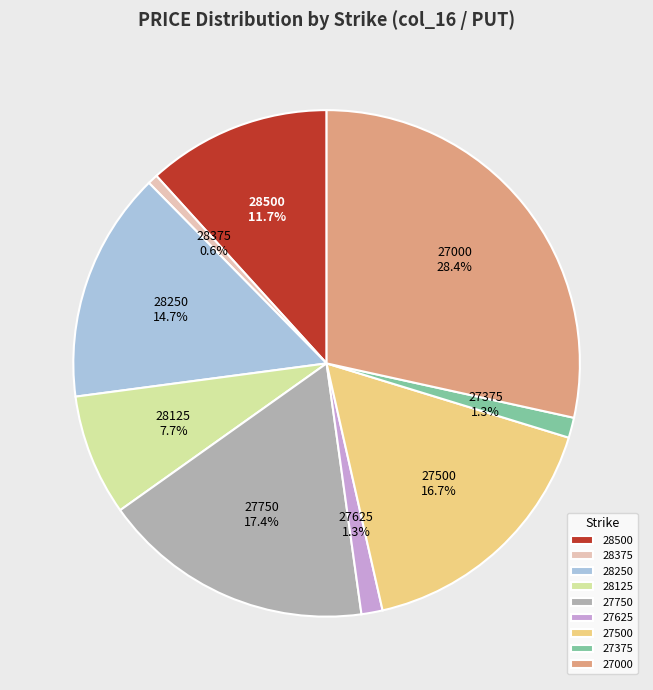

Which slice is the largest?

27000